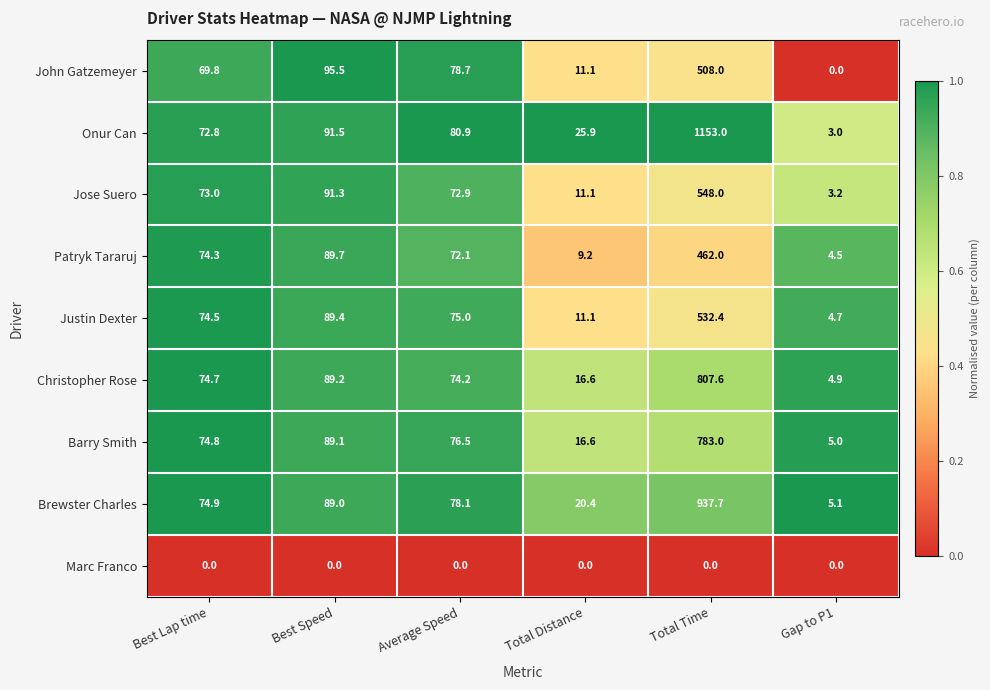

True or false: Jose Suero has a value of 119.6 at Average Speed.

False